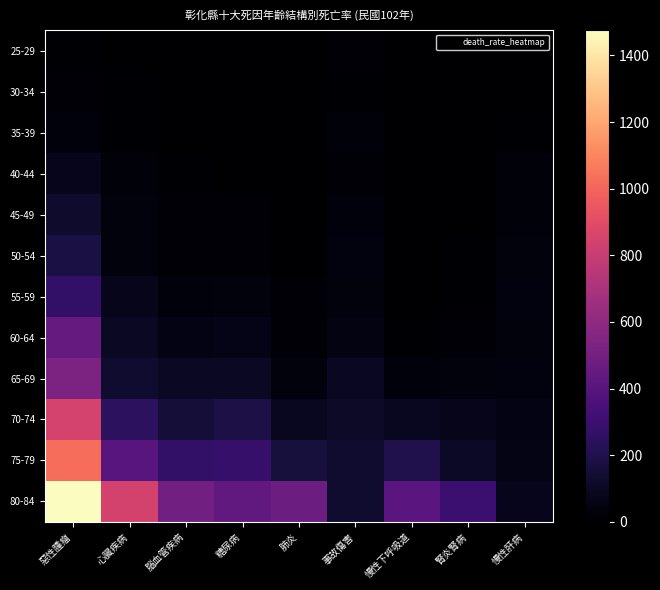

Count the number of categories in the chart.

9